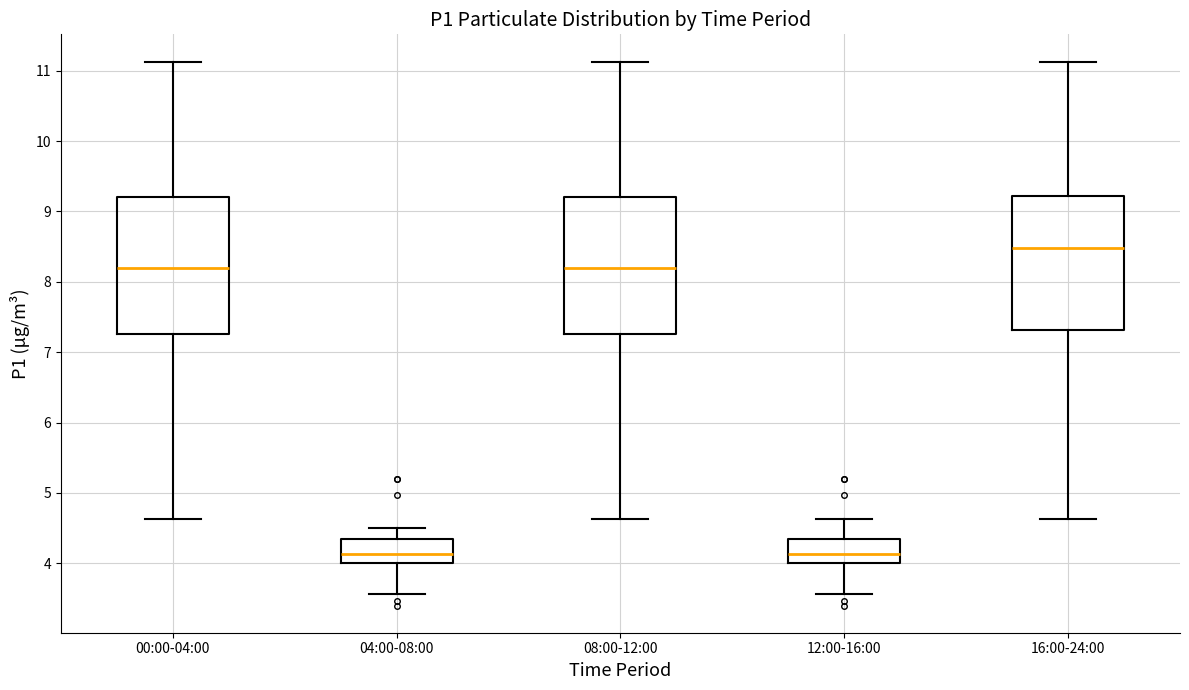

Where does the upper whisker of the box for 16:00-24:00 end on the y-axis? The values are not printed on the chart, so give them approximately, as read against the axis.

11.1